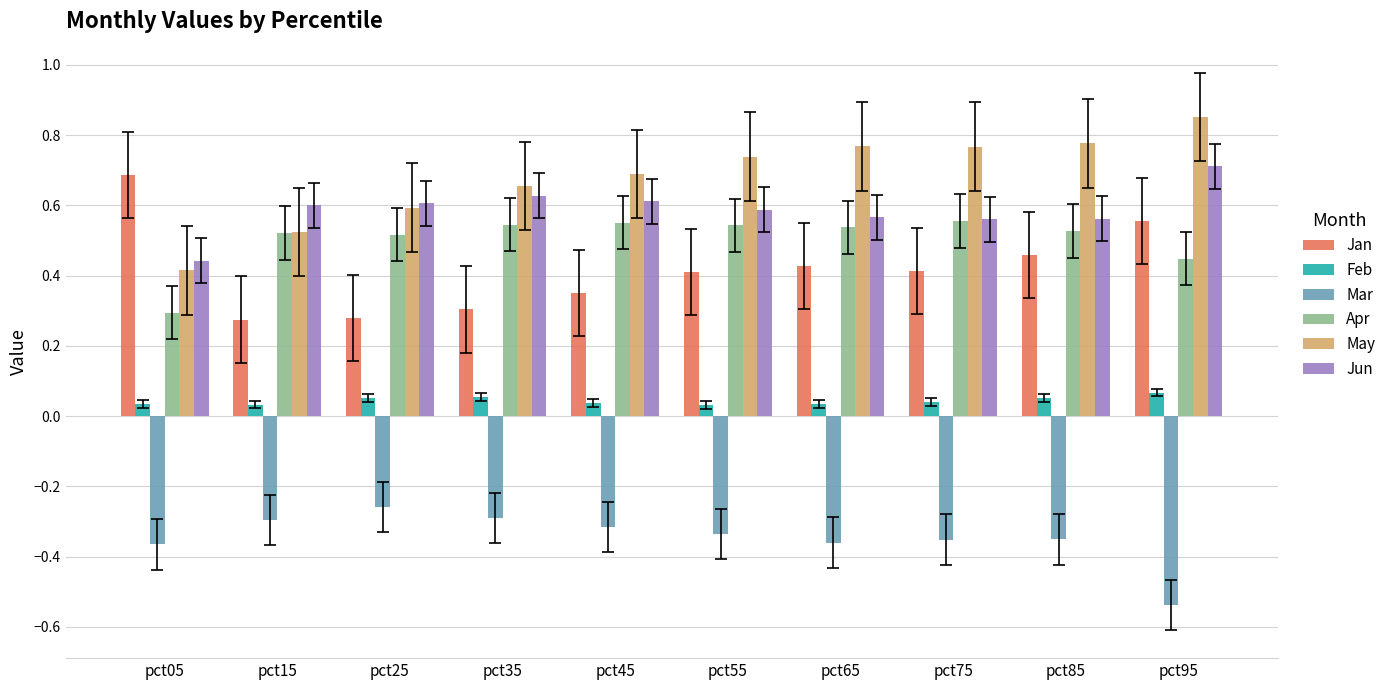

What are all the series names shown in the legend?

Jan, Feb, Mar, Apr, May, Jun